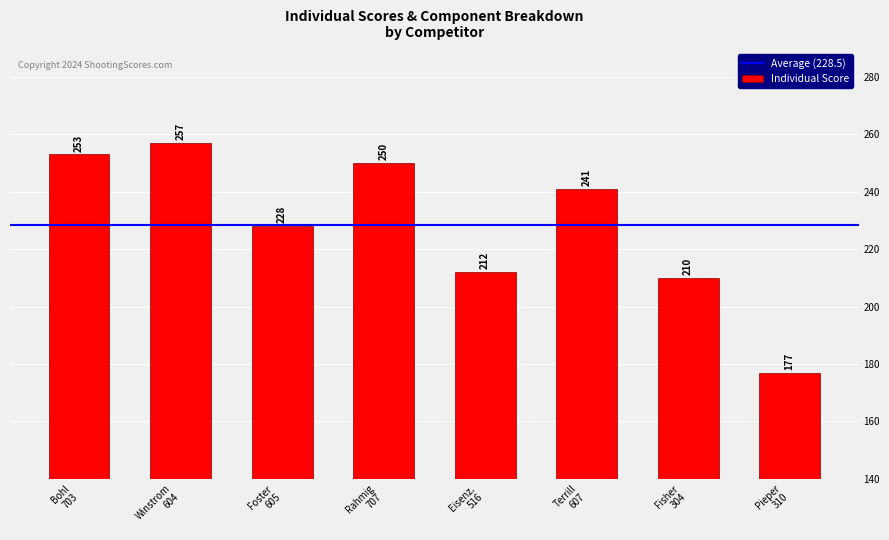

What is the greatest value displayed?

257